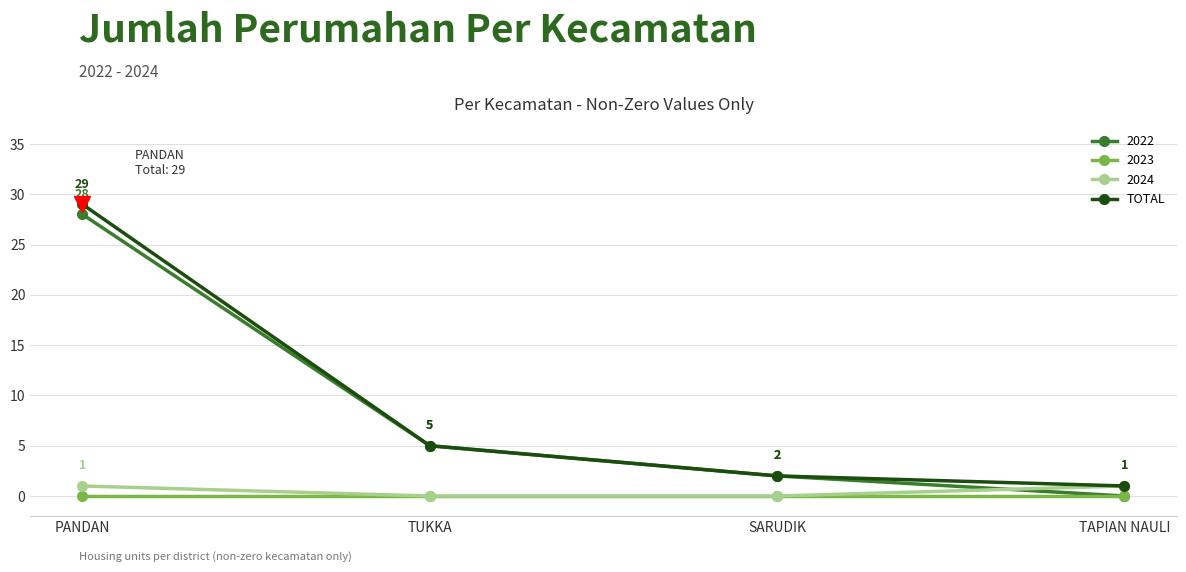

What is the difference between the highest and lowest values at PANDAN?

29